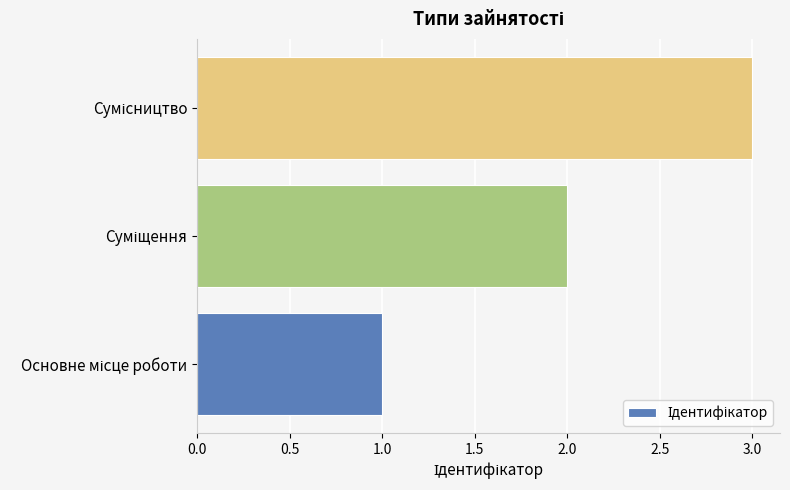

How many data points are less than 2?

1